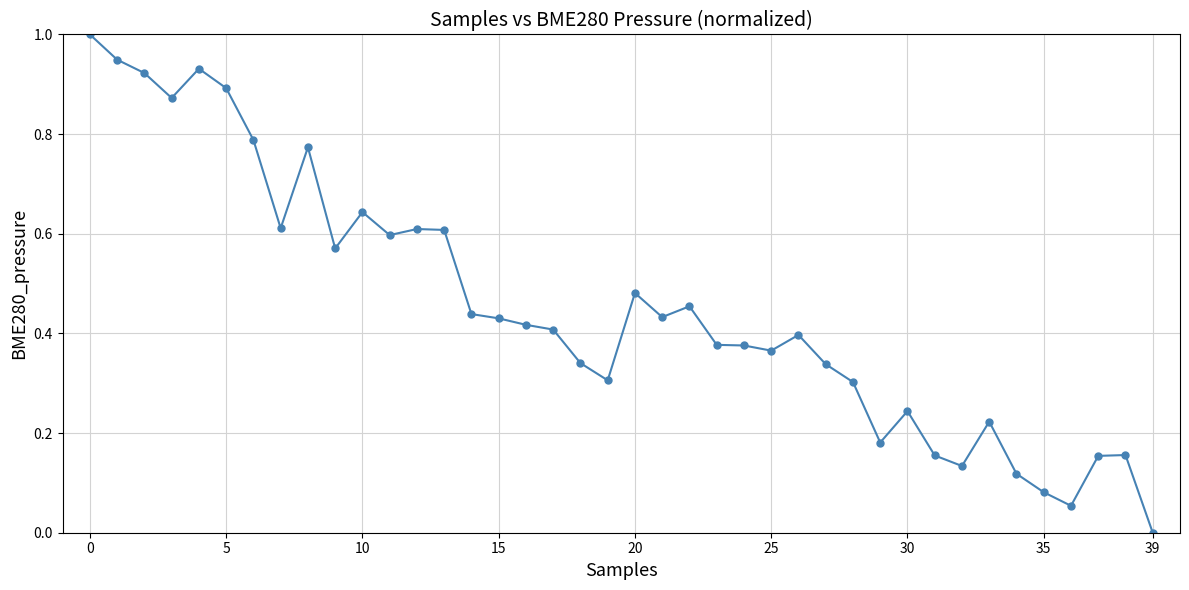

What is the maximum value shown in the chart?

1.0